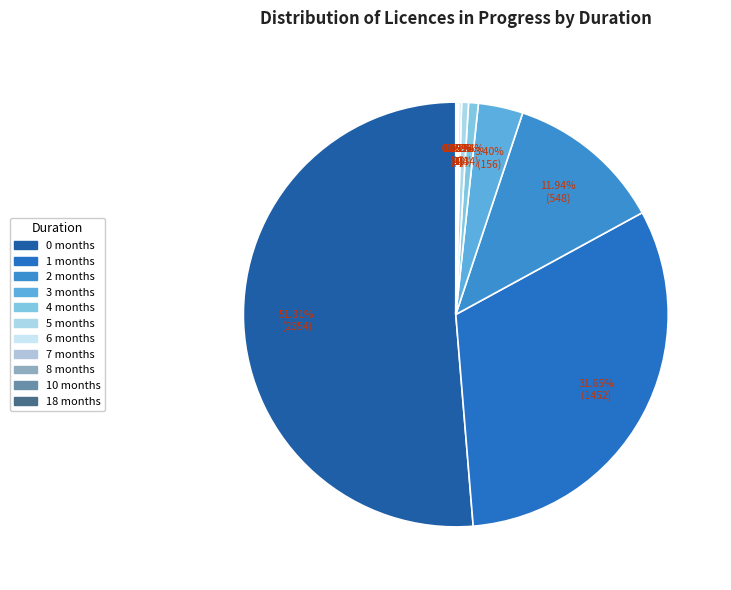

Count the number of slices in the pie.

11